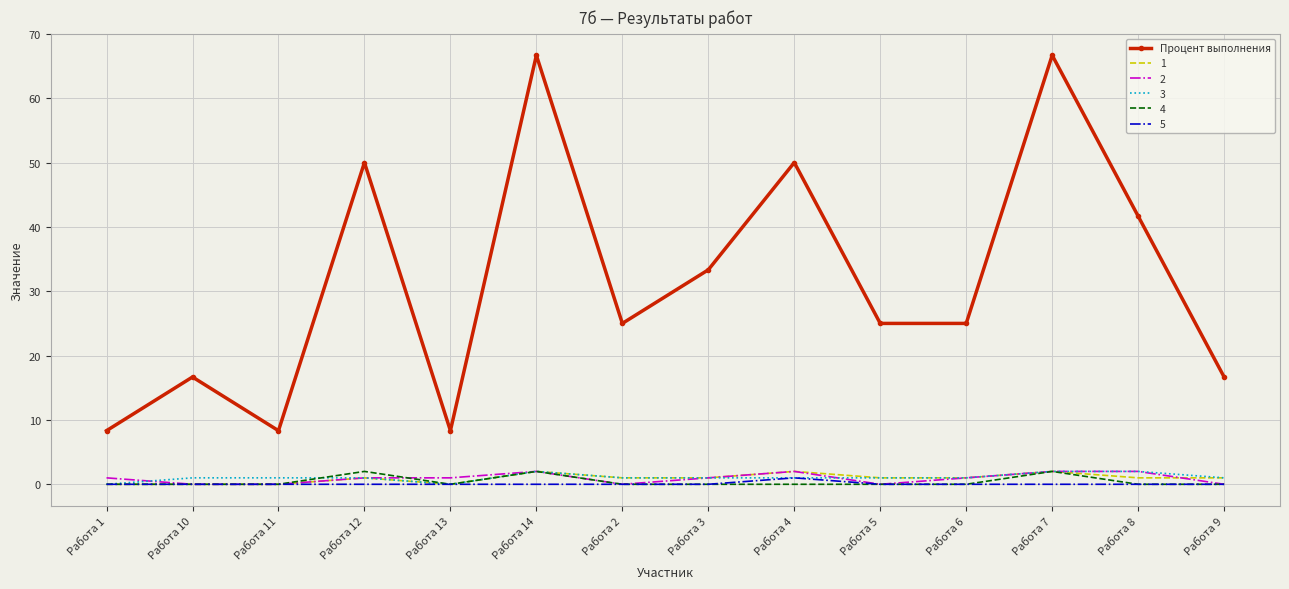

What is the lowest value of the Процент выполнения series?

8.3